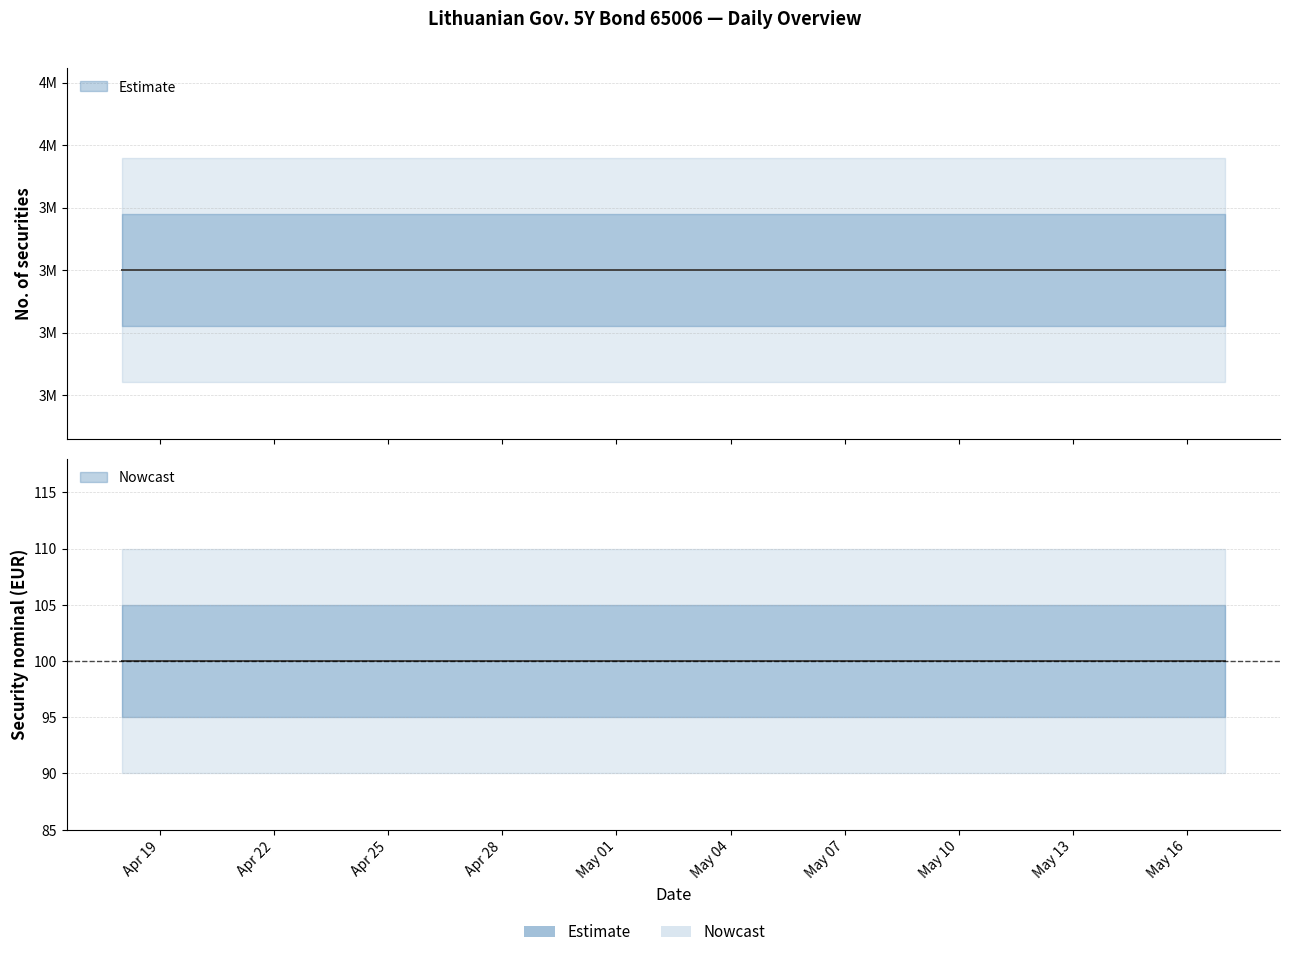

Rank the series at 2024-04-29 from highest to lowest value.

No. of securities, Security nominal